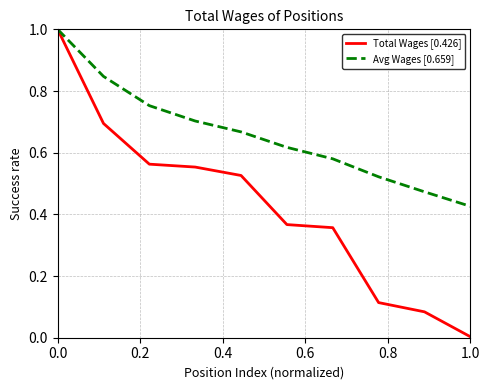

Which series has the widest spread of values?

Total Wages [0.426]